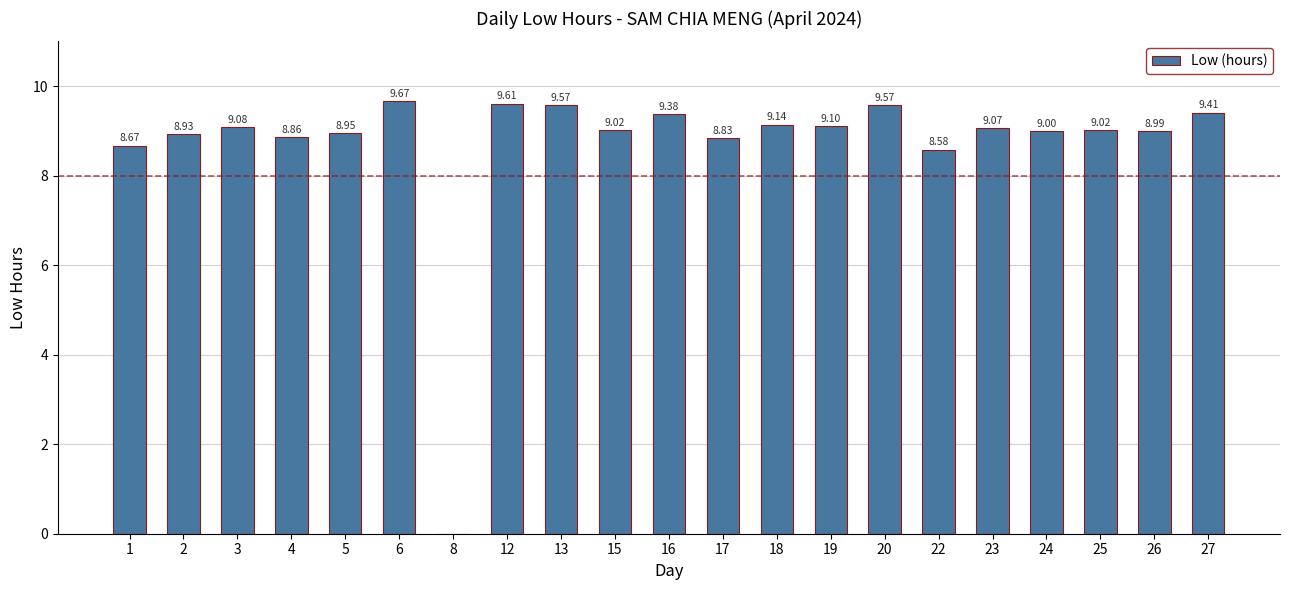

What is the change in value from 8 to 19?

+9.1